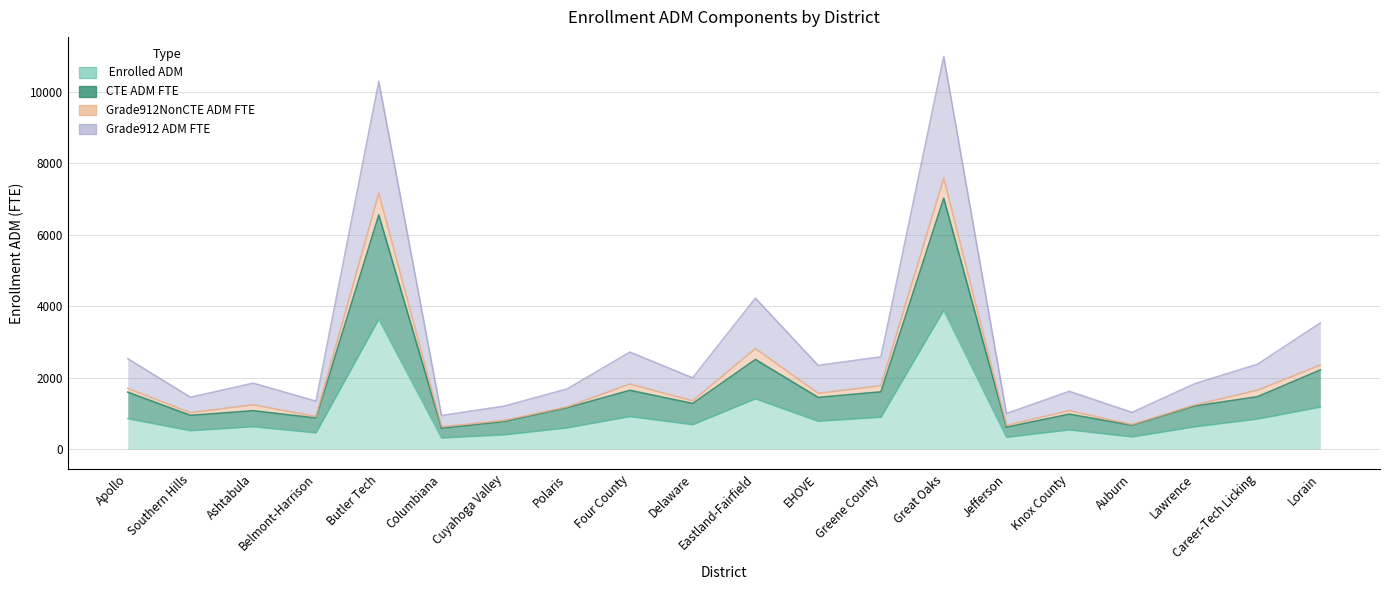

What is the approximate value of BaseCostCTEEnrollADMFTE at EHOVE?

1446.8